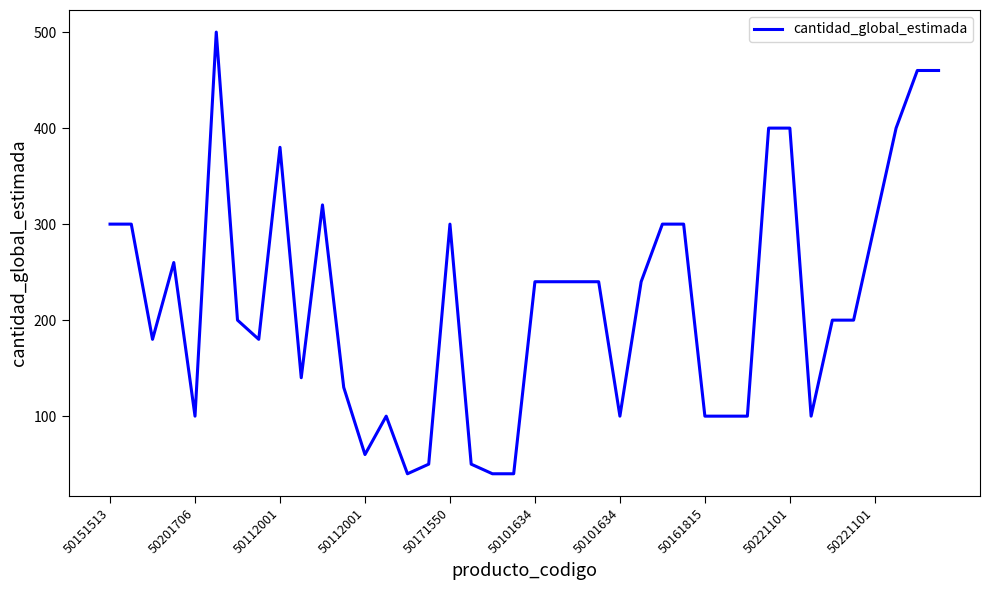

What is the difference between the maximum and minimum values?

460